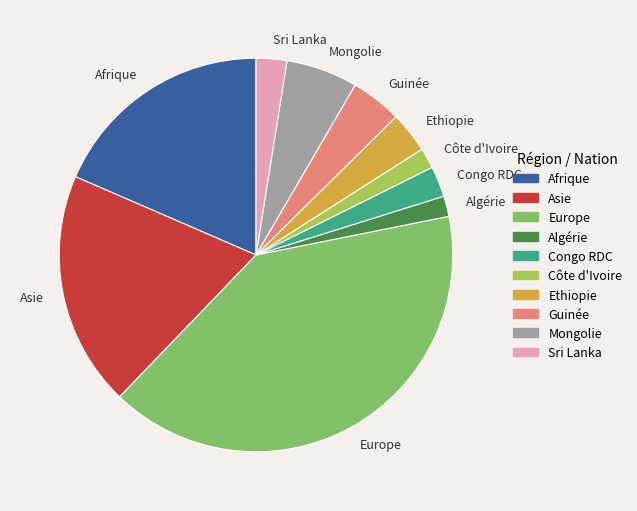

How many slices are in this pie chart?

10